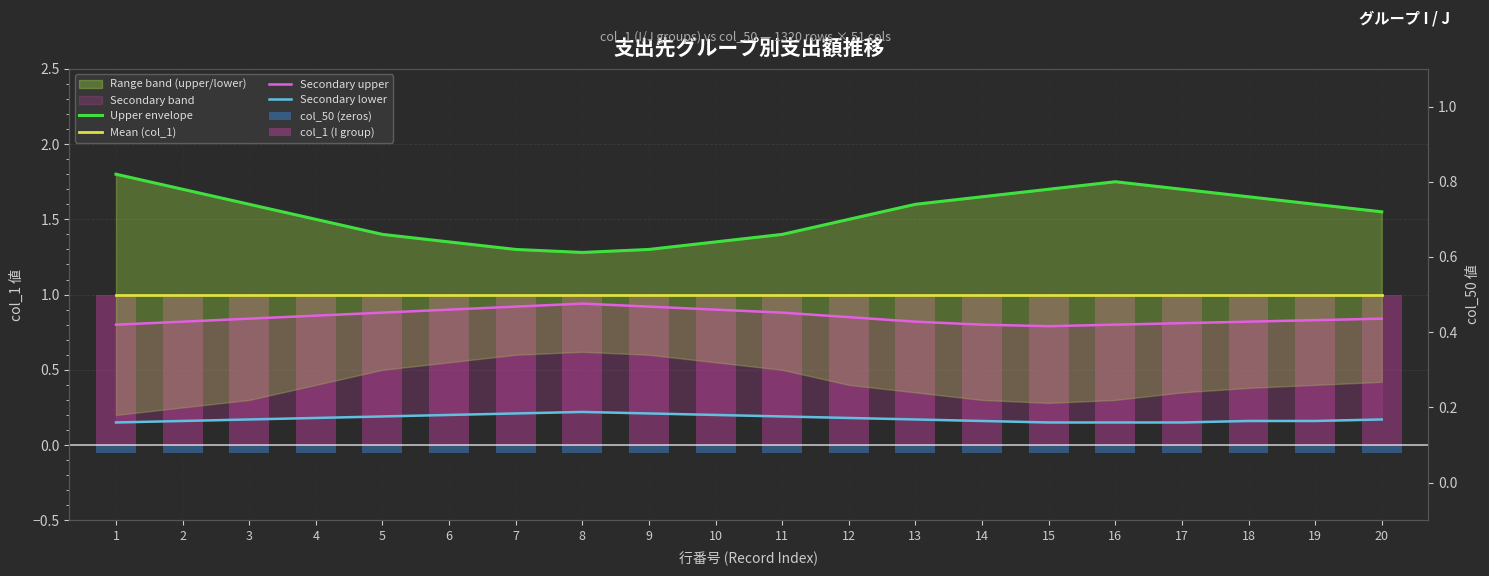

The value of col_1 (I group) at 5 is 0.5. True or false?

False